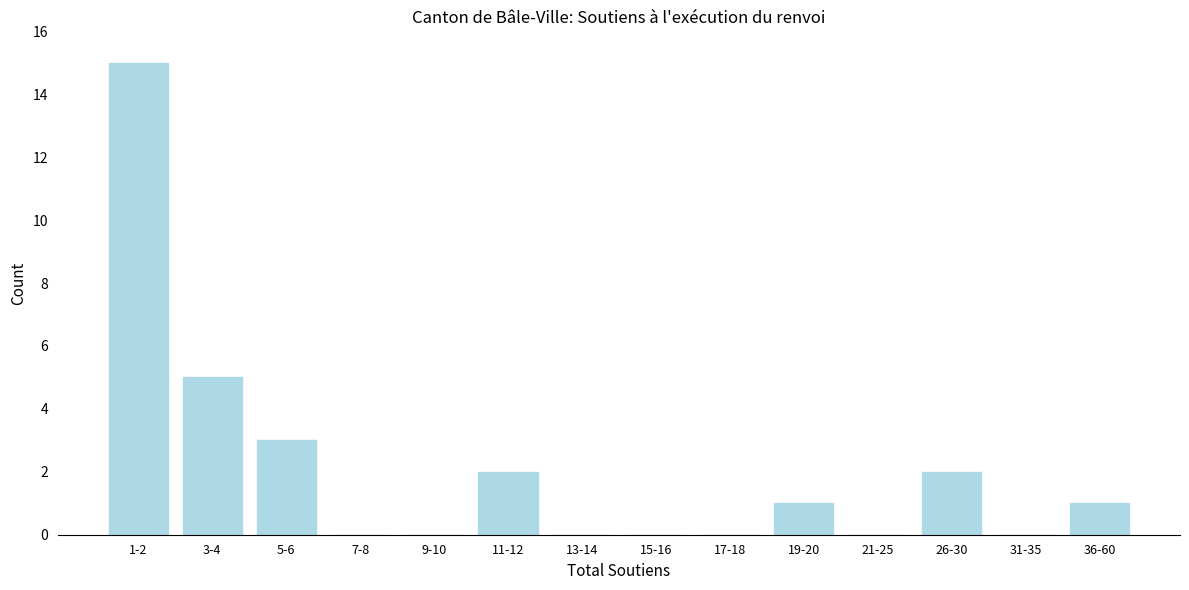

Reading left to right, transcribe all the data shown in this chart.

1-2=15	3-4=5	5-6=3	7-8=0	9-10=0	11-12=2	13-14=0	15-16=0	17-18=0	19-20=1	21-25=0	26-30=2	31-35=0	36-60=1